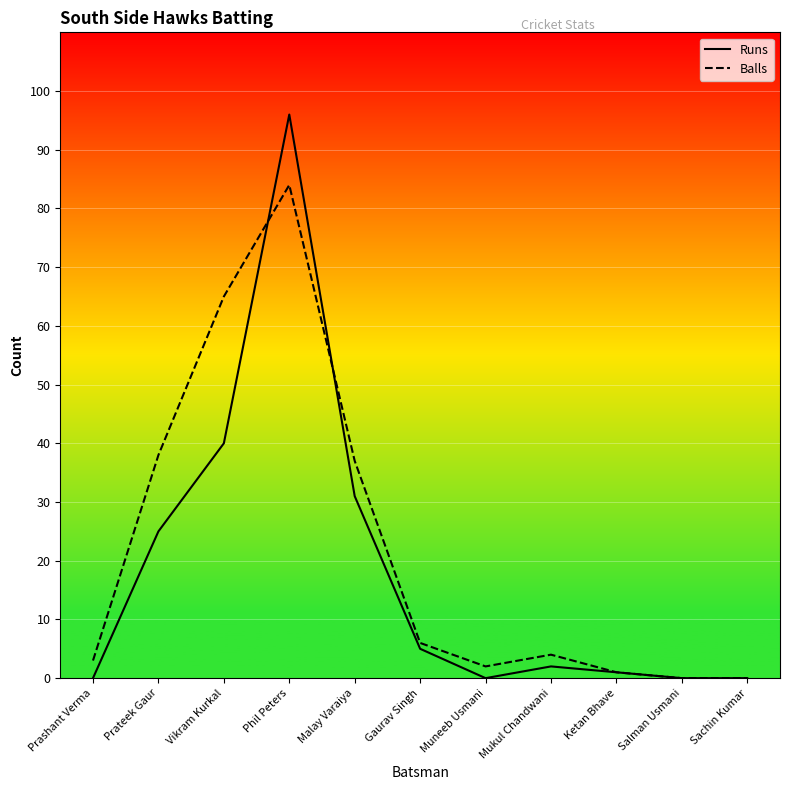

How many times do Balls and Runs cross each other?

2